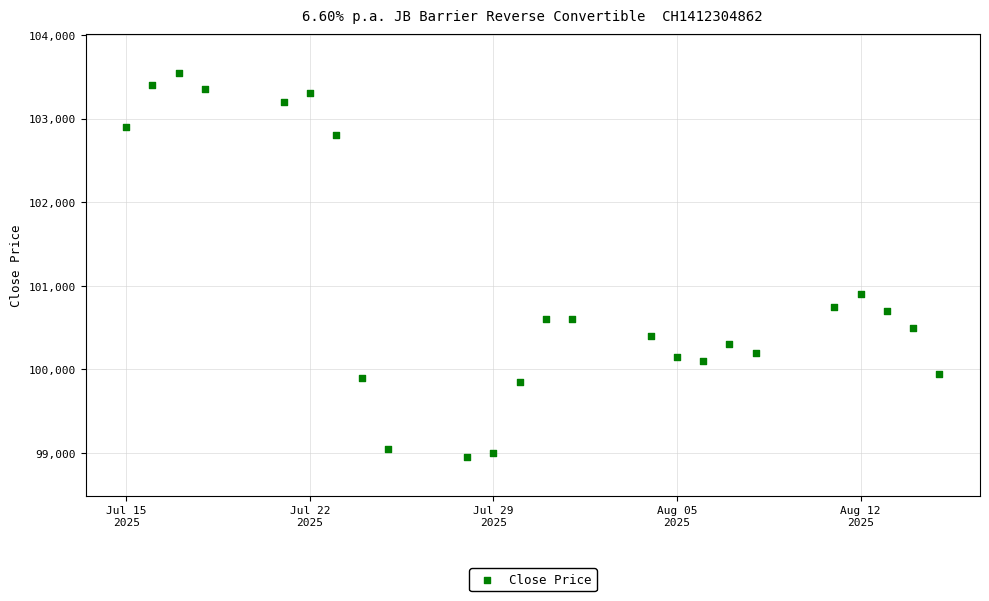

What is the range of X values (max minus min)?

31